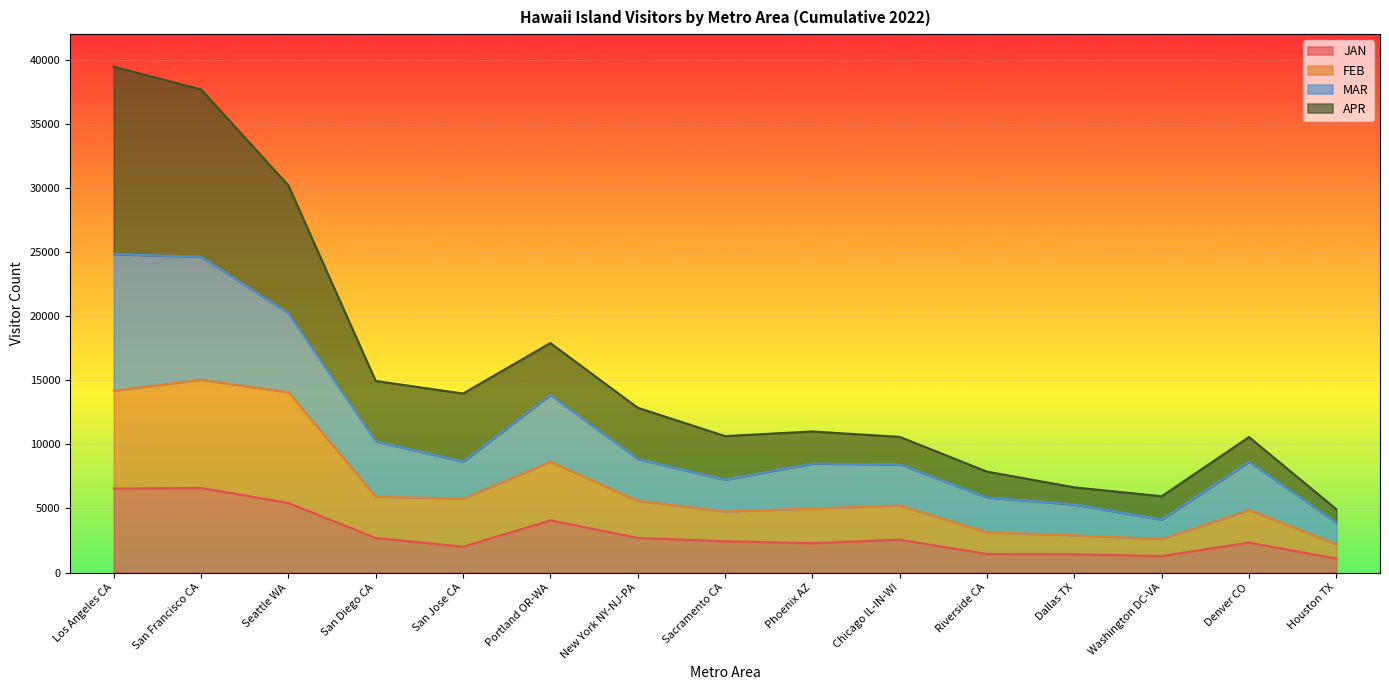

How many lines are shown in the chart?

4